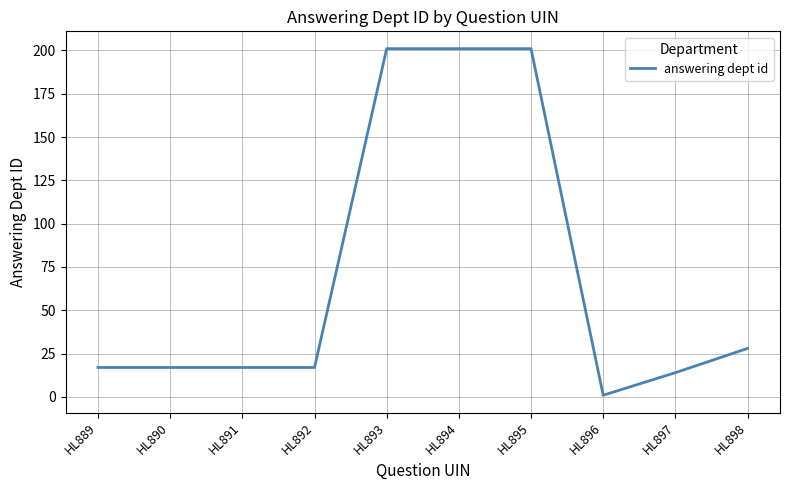

Which has a higher value, HL897 or HL898?

HL898